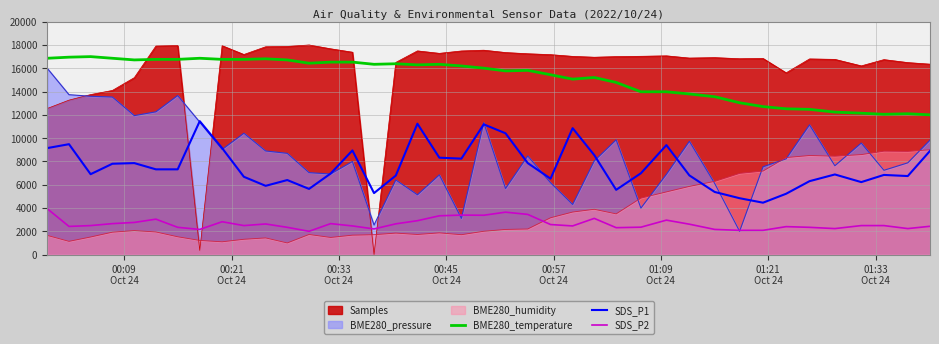

What is the maximum value for BME280_humidity?

9000.0